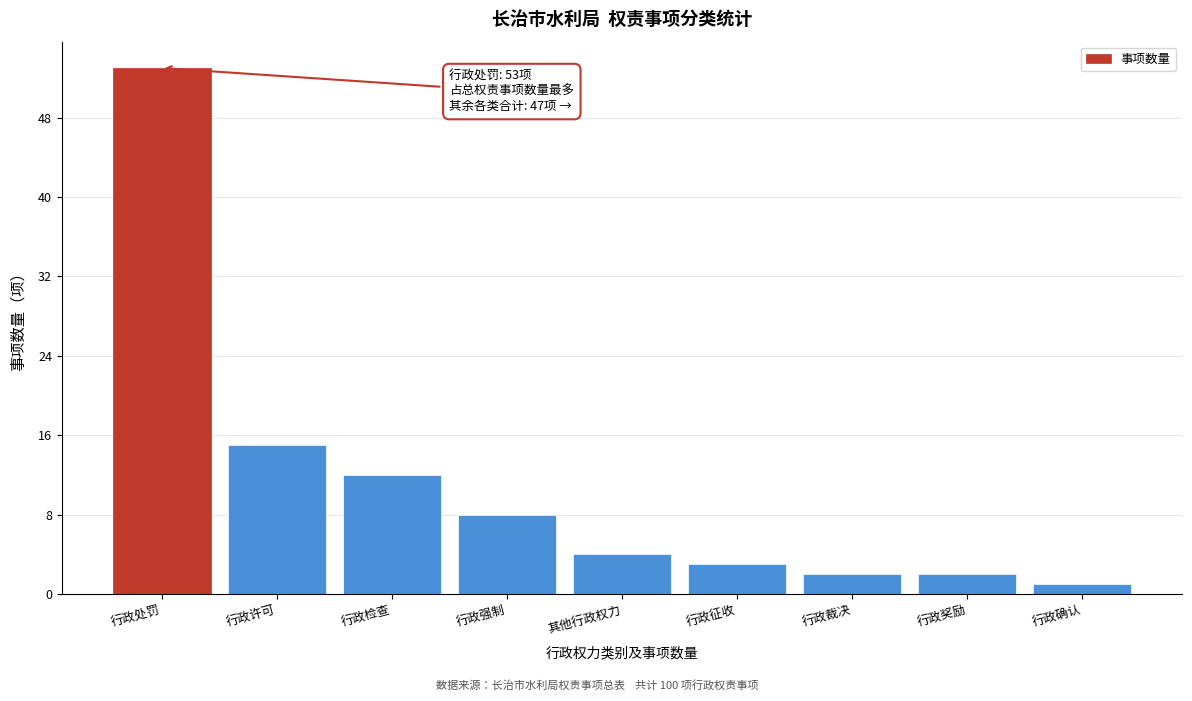

Reading right to left, list all the values displayed in this chart.

1	2	2	3	4	8	12	15	53